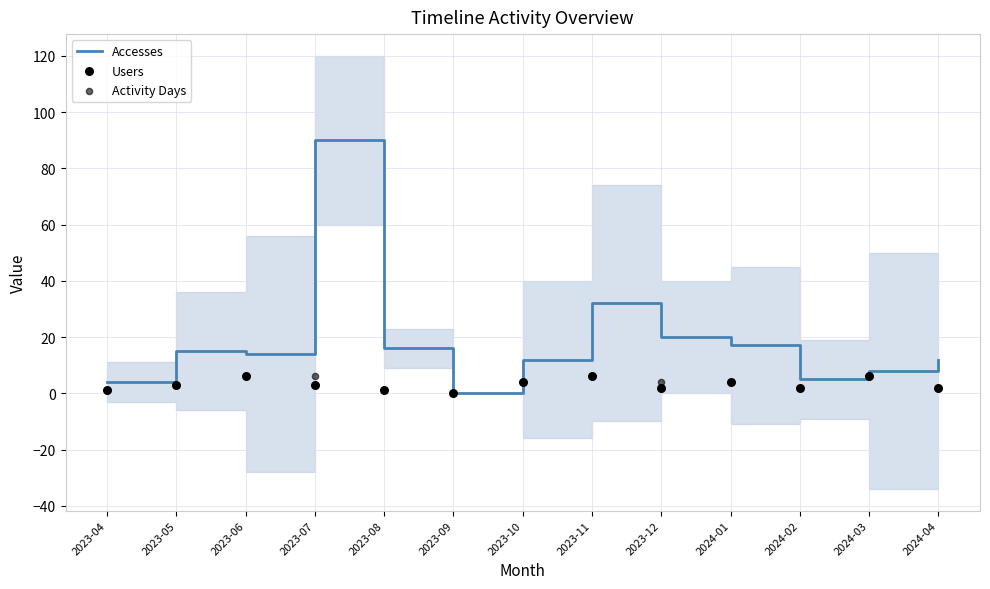

Which series has the largest total across all categories?

Accesses